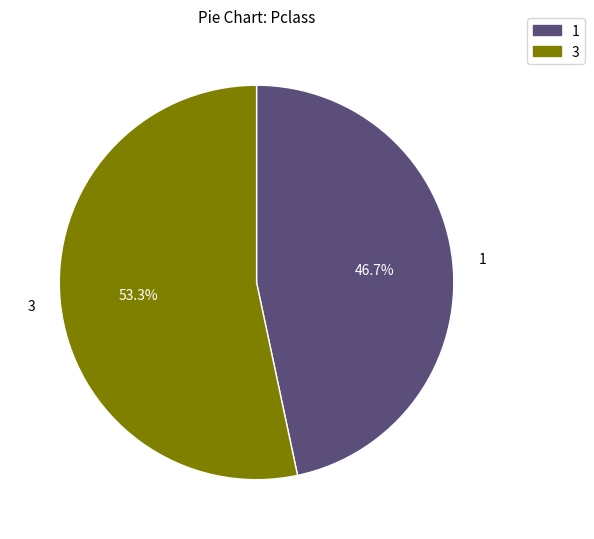

How many segments does this pie chart have?

2